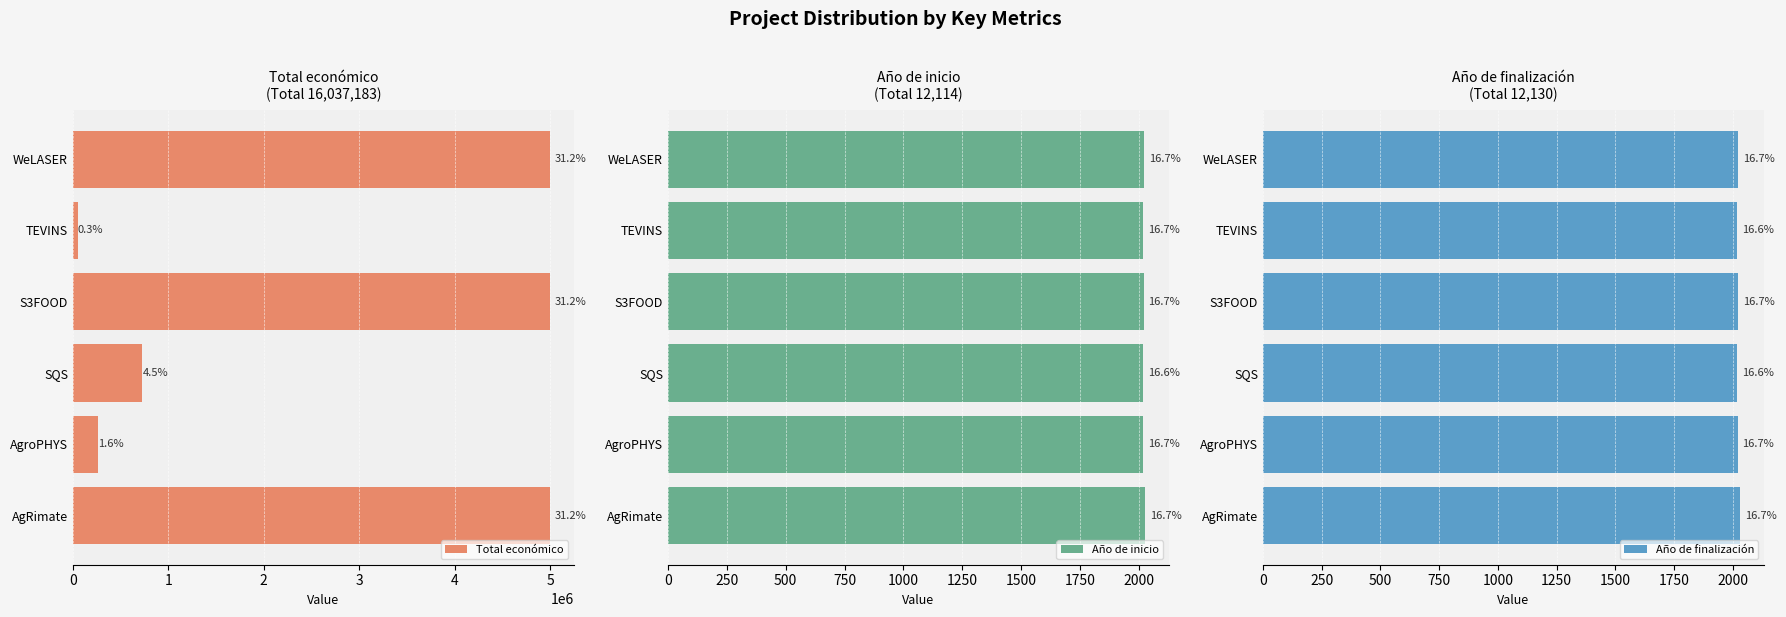

True or false: Año de inicio has a value of 2019 at S3FOOD.

True